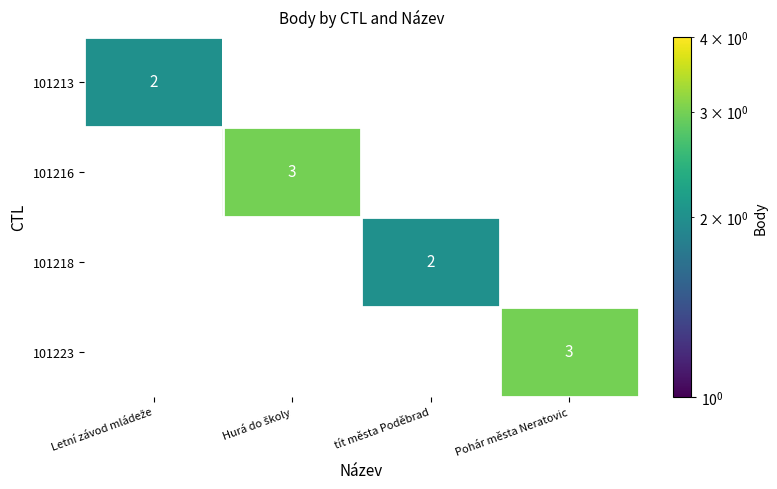

True or false: 101223 has a value of 5 at Pohár města Neratovic.

False